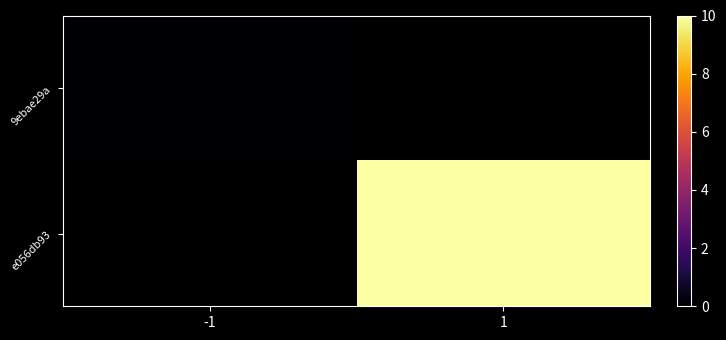

Which label corresponds to the smallest value in the chart?

-1